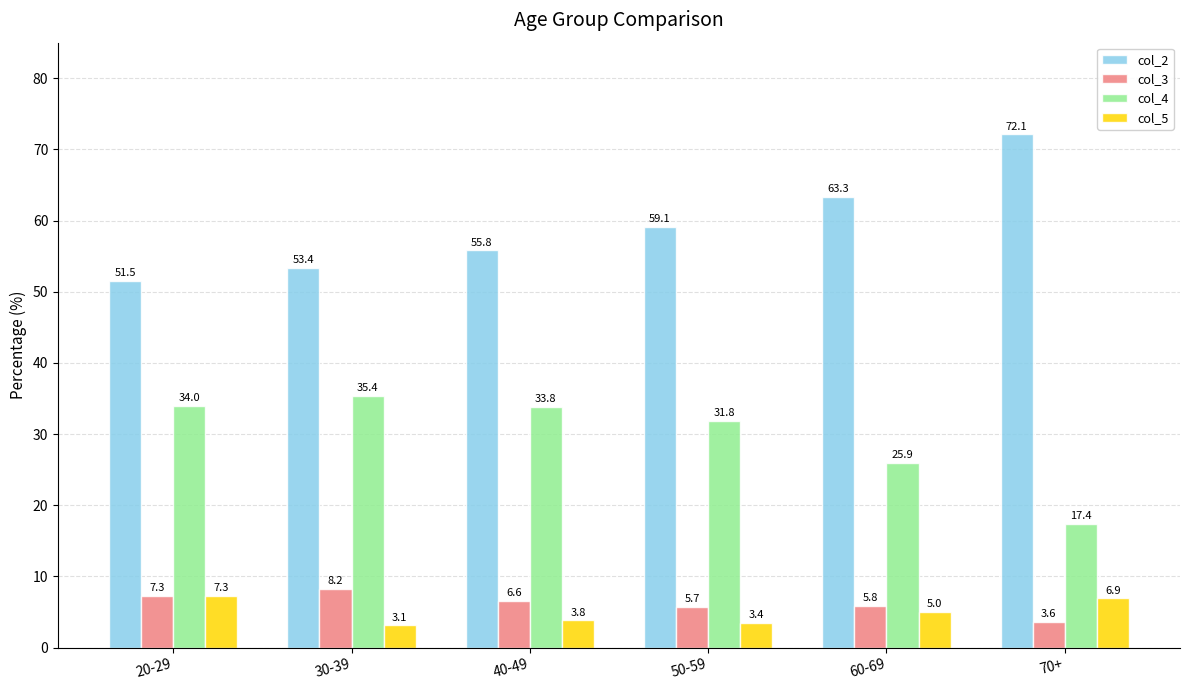

Where is col_2 nearest to the value 61?

50-59